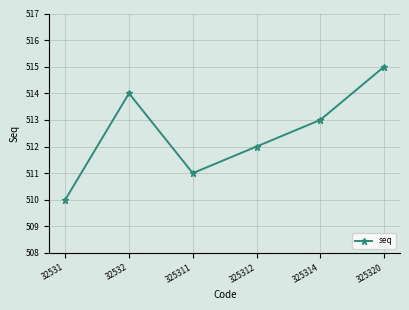

Reading left to right, transcribe all the data shown in this chart.

32531=510	32532=514	325311=511	325312=512	325314=513	325320=515